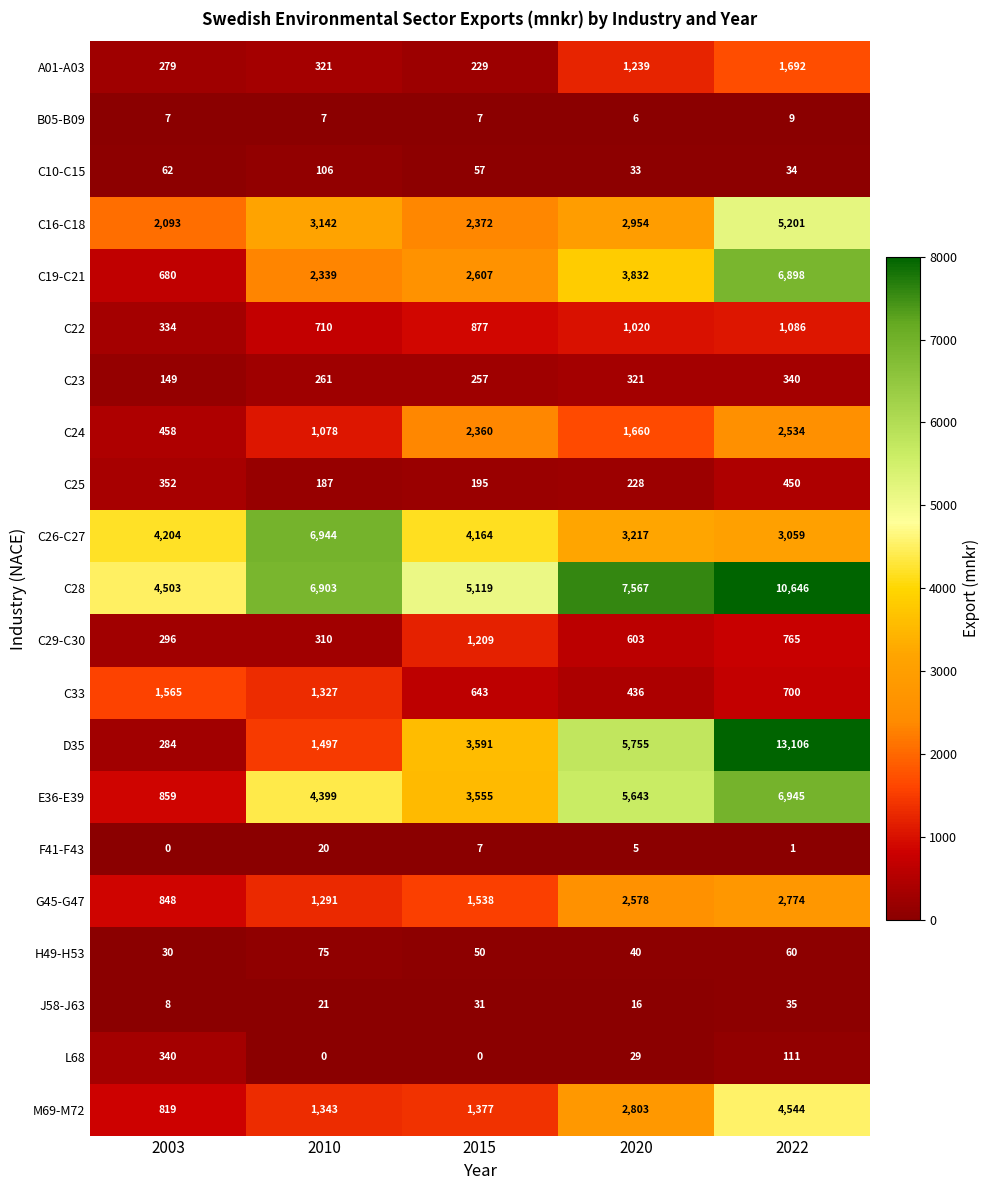

What is the difference between the second highest and second lowest values in the C25 series?

157